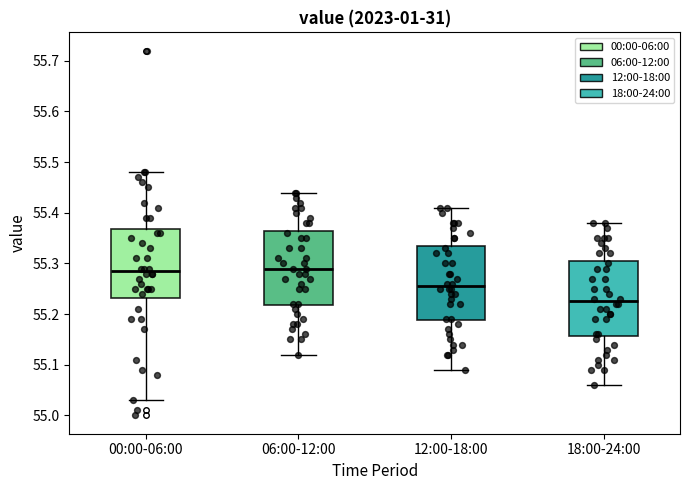

Where does the median line of the box for 00:00-06:00 sit on the y-axis? The values are not printed on the chart, so give them approximately, as read against the axis.

55.29